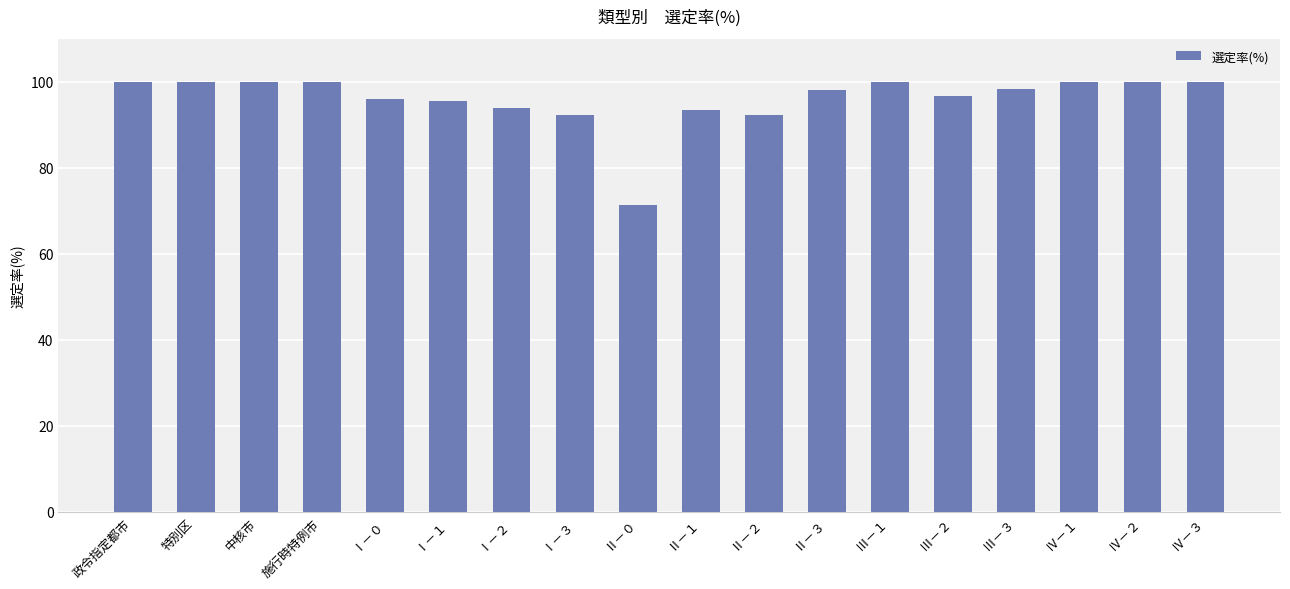

What is the approximate value at Ⅰ－３?

92.3